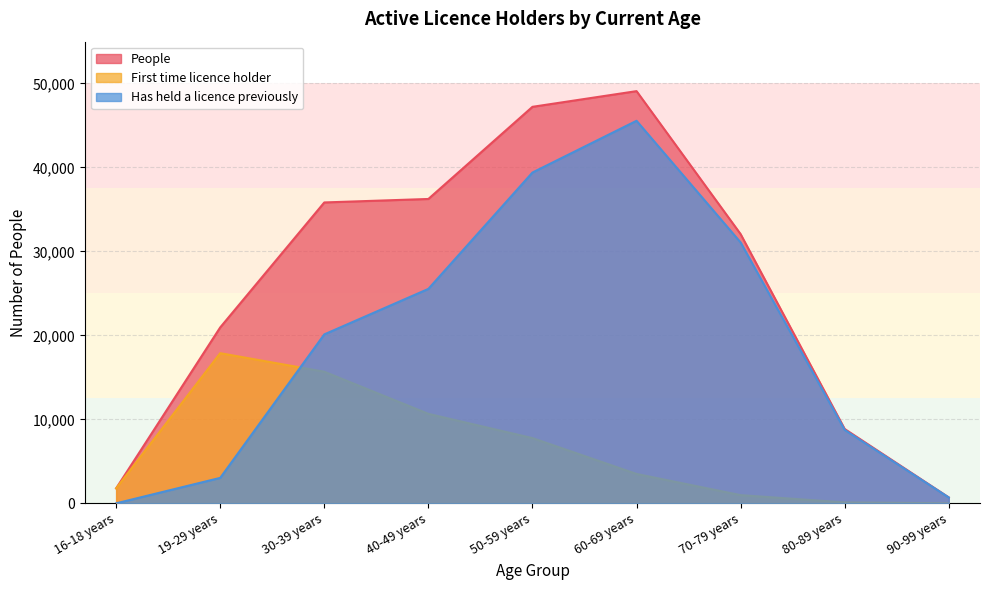

What are all the series names shown in the legend?

People, First time licence holder, Has held a licence previously